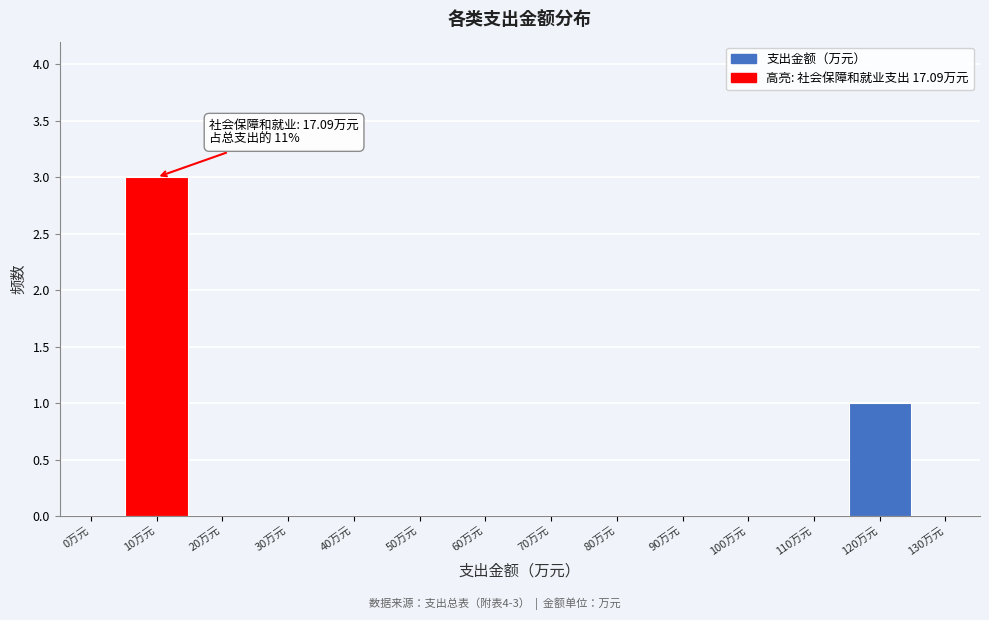

Reading left to right, what are all the values shown in this chart?

0万元=0	10万元=3	20万元=0	30万元=0	40万元=0	50万元=0	60万元=0	70万元=0	80万元=0	90万元=0	100万元=0	110万元=0	120万元=1	130万元=0